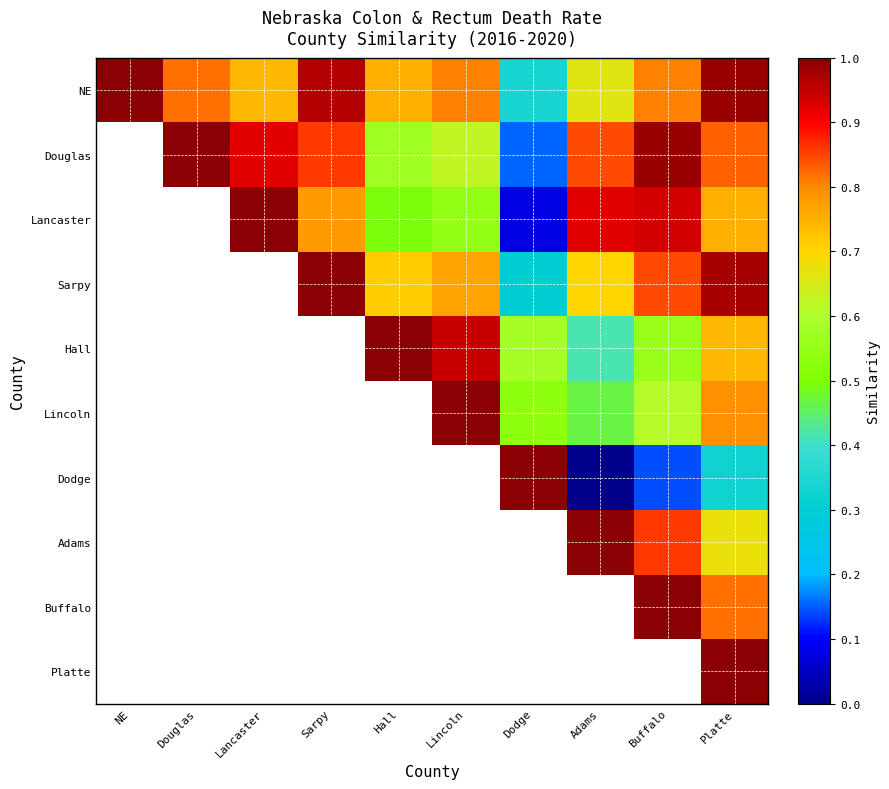

At how many categories does at least one series exceed 0?

10